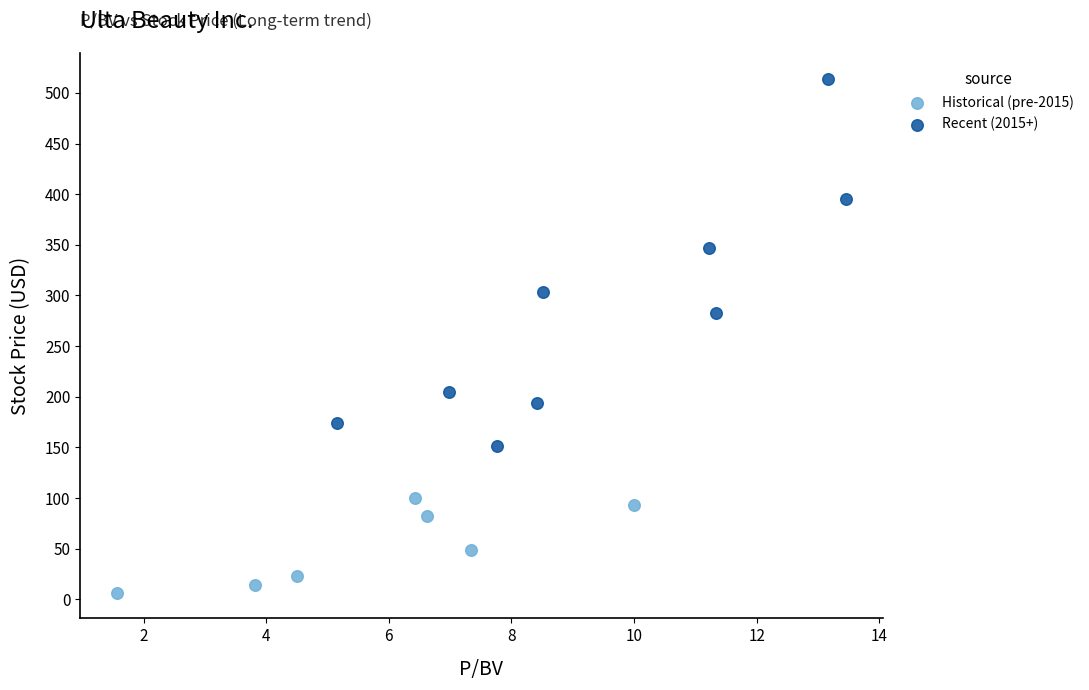

Which series contains the lowest Y value?

Historical (pre-2015)